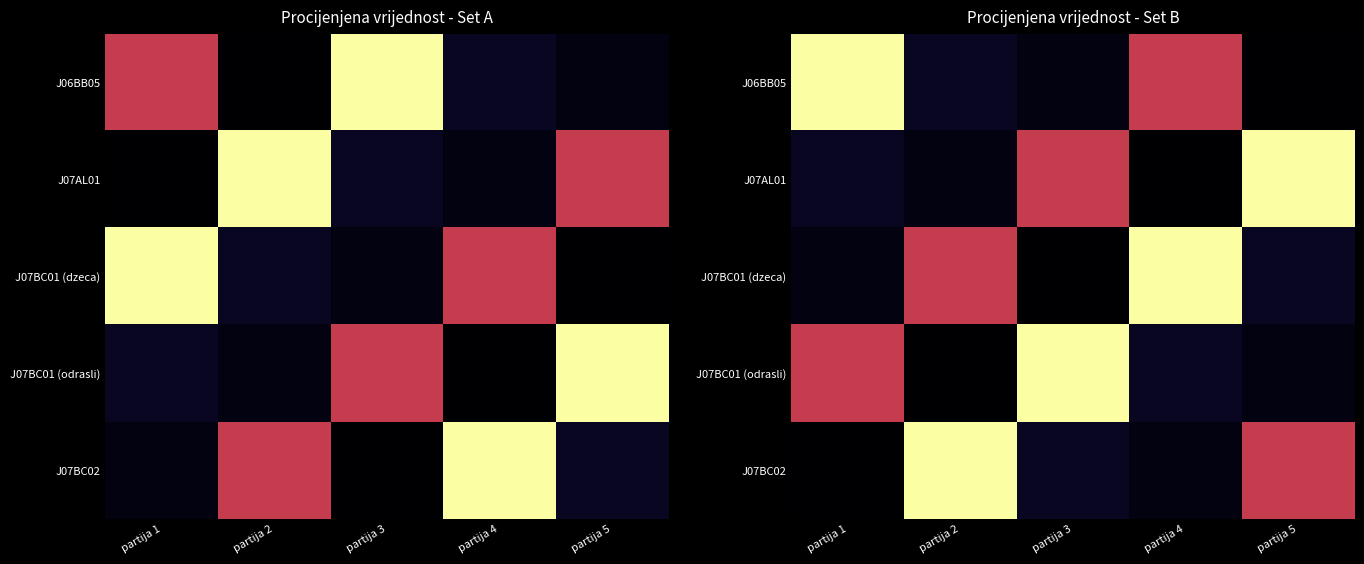

Which series has the largest range (max minus min)?

J06BB05